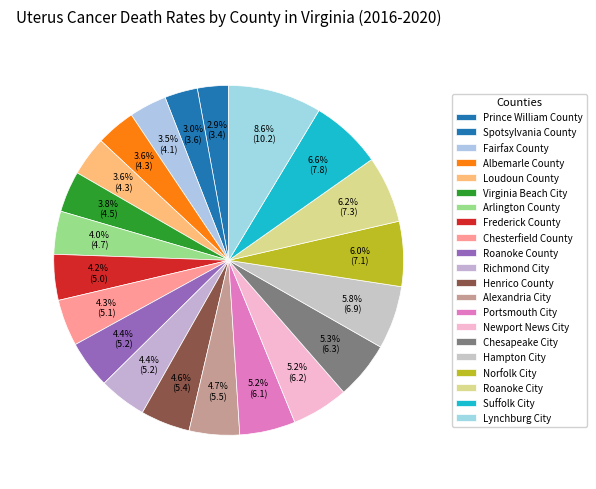

Is it true that Norfolk City is 1% of the pie?

False